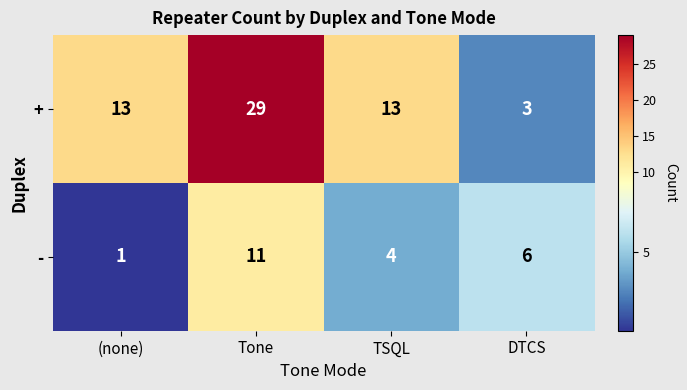

At which category is the sum across all series the highest?

Tone